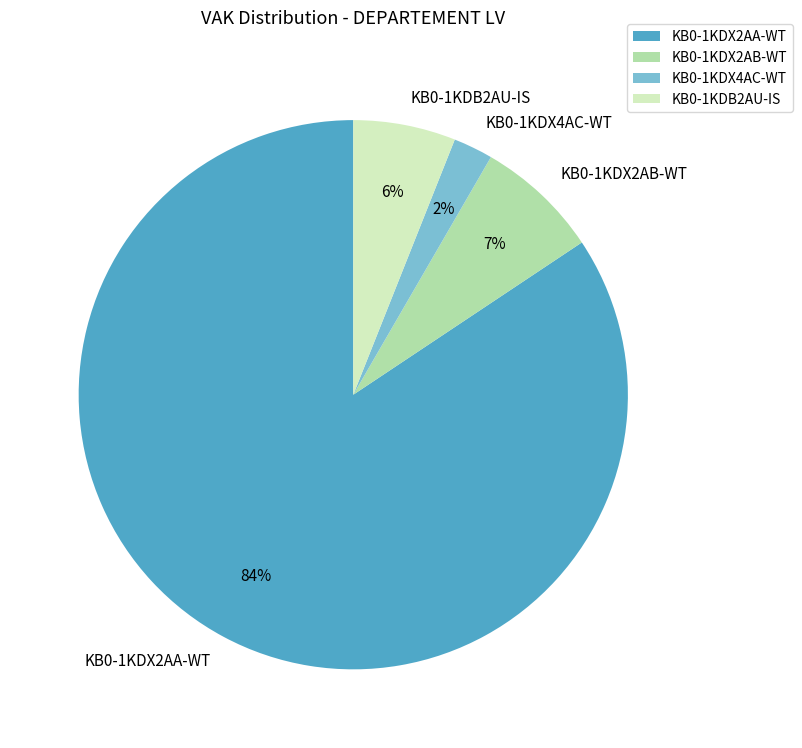

Rank the categories by value from highest to lowest.

KB0-1KDX2AA-WT, KB0-1KDX2AB-WT, KB0-1KDB2AU-IS, KB0-1KDX4AC-WT